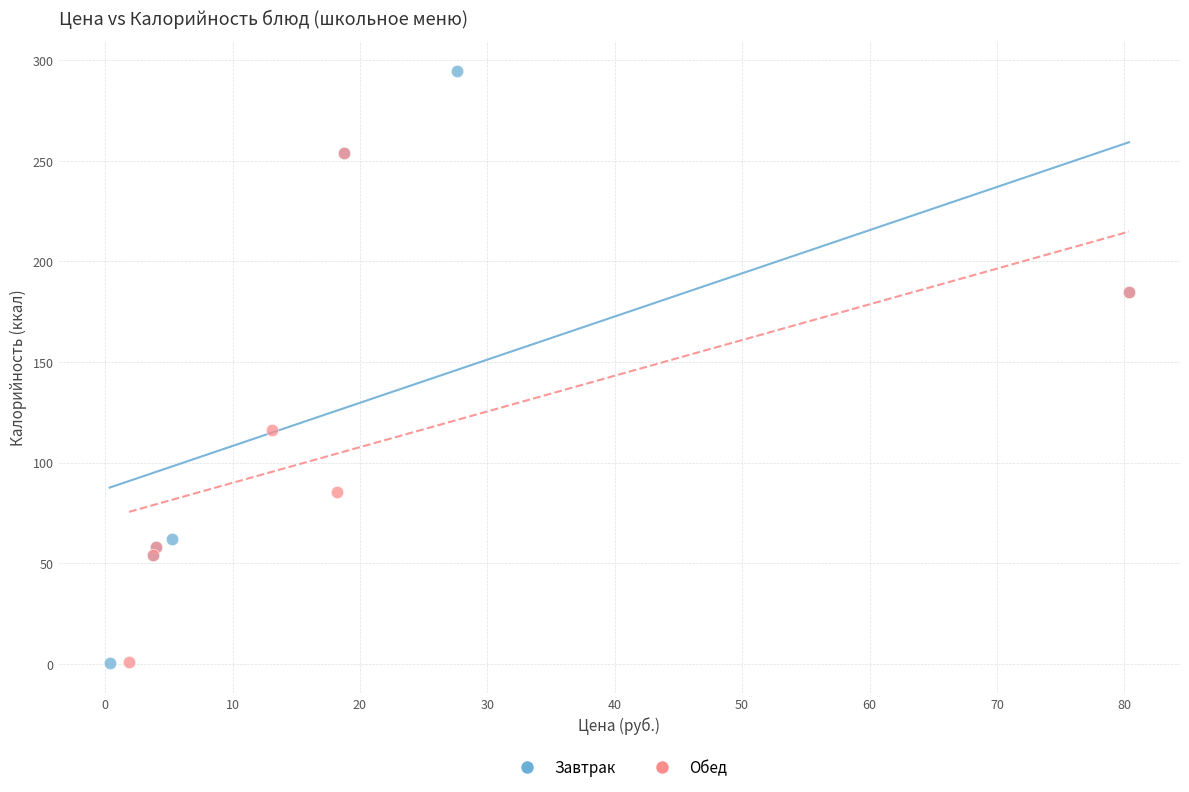

Which series reaches the maximum Y coordinate?

Завтрак